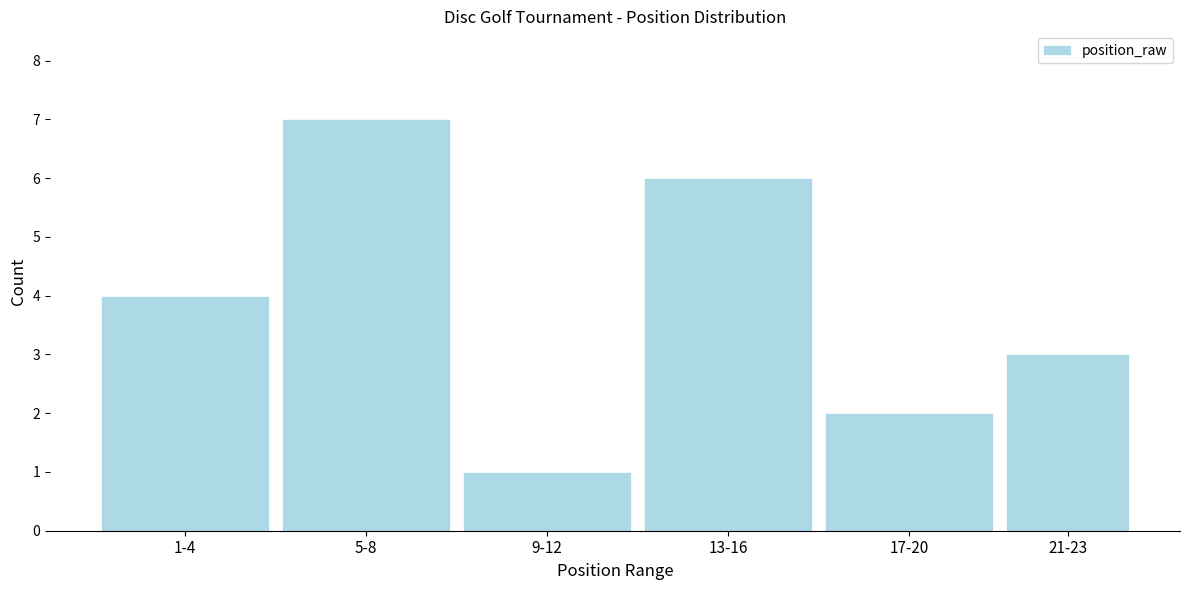

Reading left to right, extract all data points from this chart.

4	7	1	6	2	3